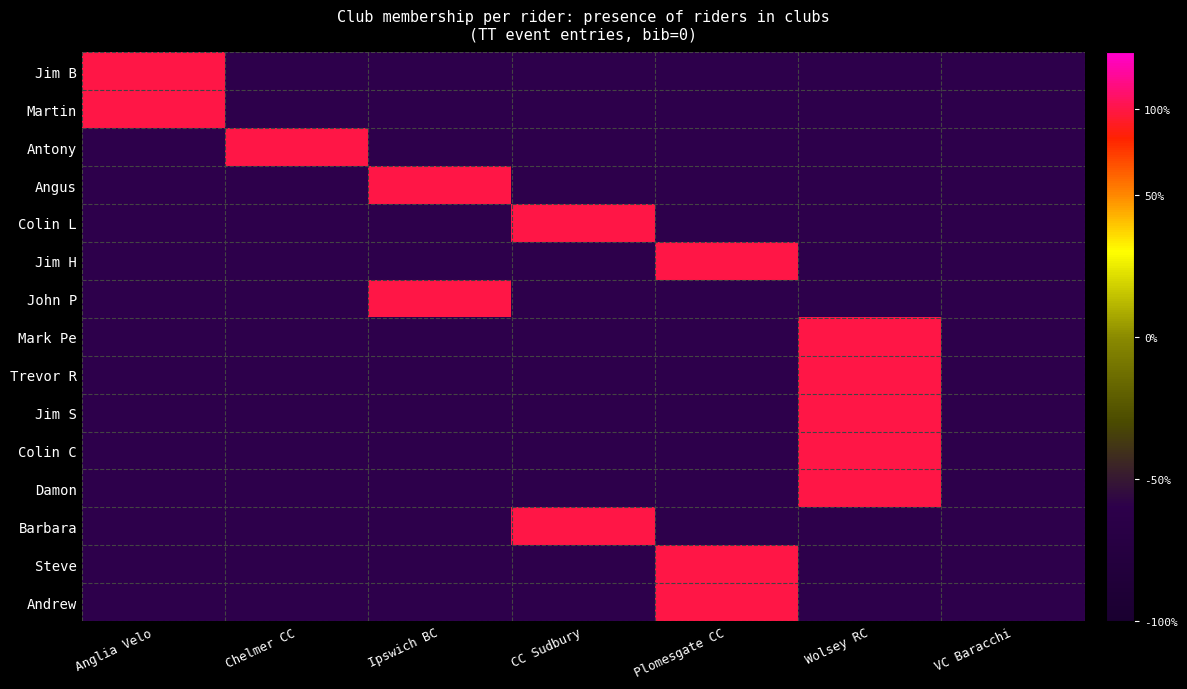

At Ipswich BC, list the series in order from largest to smallest.

Angus, John P, Jim B, Martin, Antony, Colin L, Jim H, Mark Pe, Trevor R, Jim S, Colin C, Damon, Barbara, Steve, Andrew